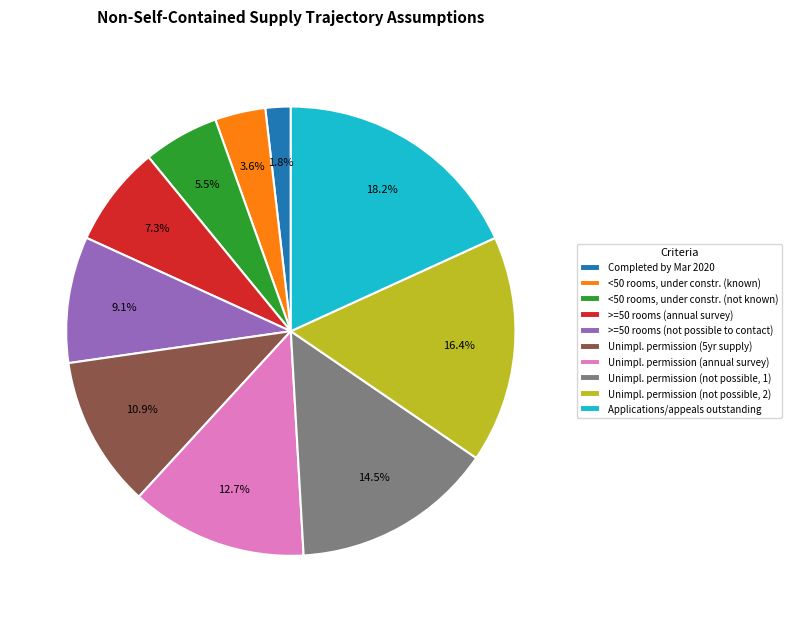

Which slice is the smallest?

Completed by Mar 2020